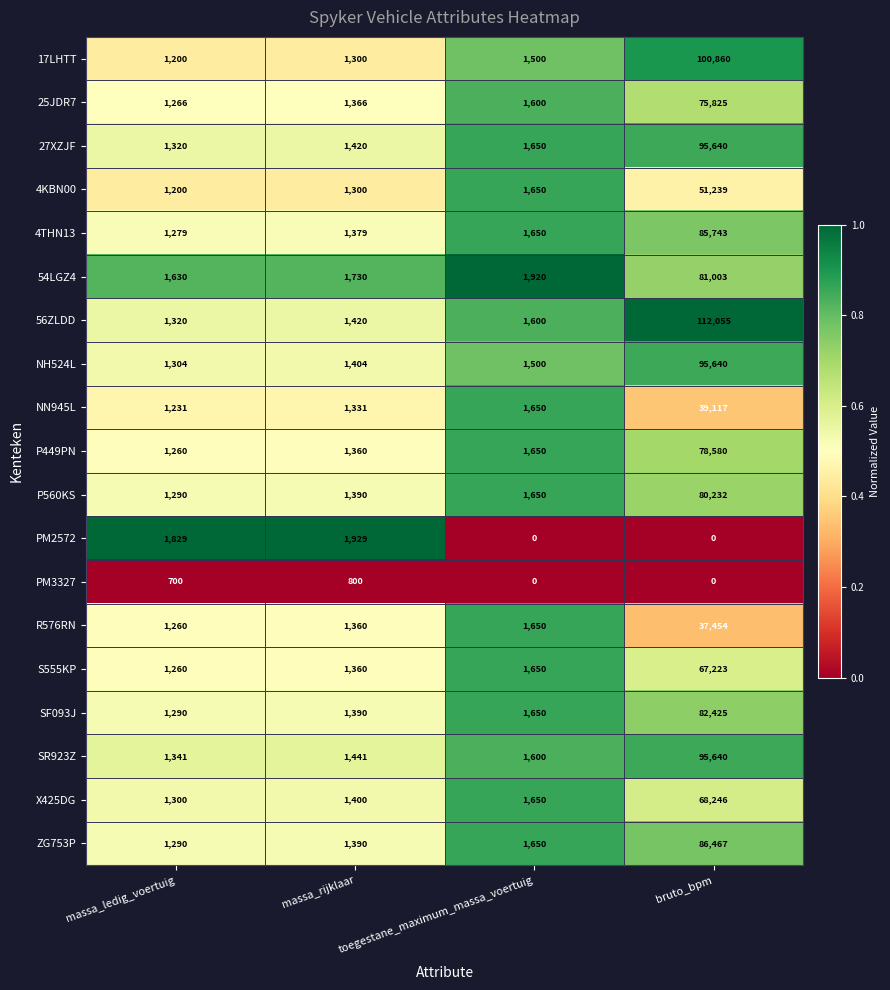

What is the difference between the highest and lowest values at toegestane_maximum_massa_voertuig?

1920